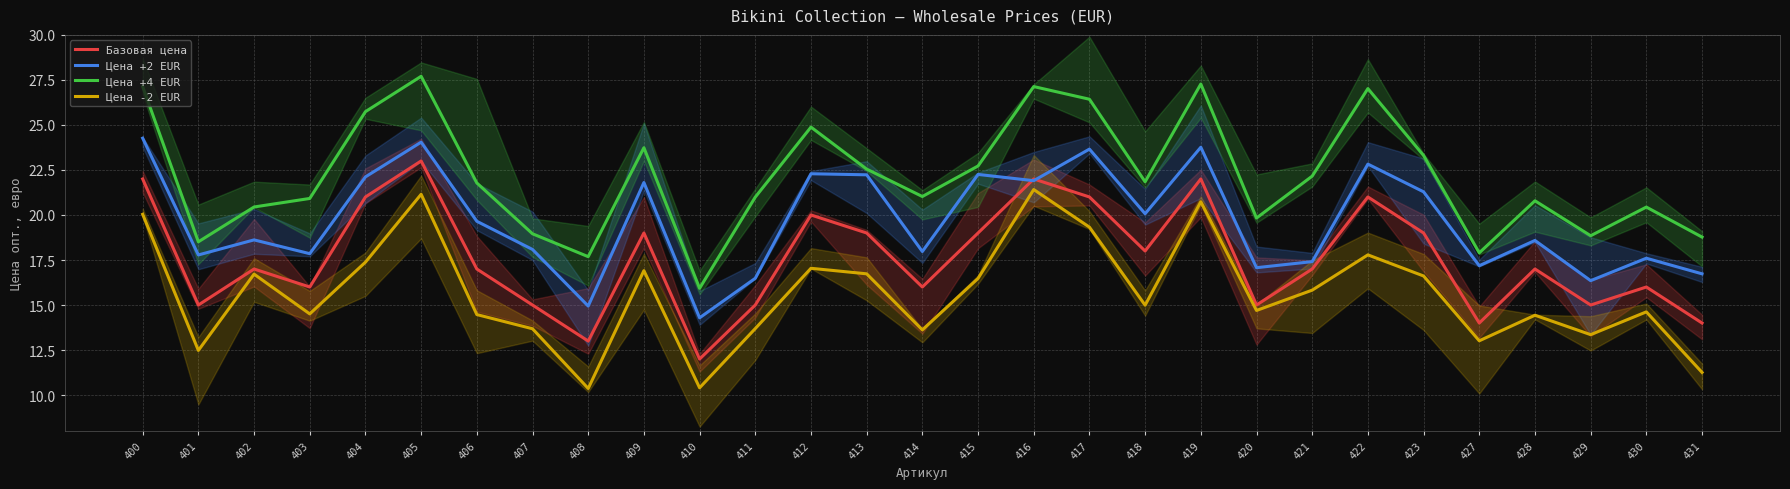

What are all the series names shown in the legend?

Базовая цена, Цена +2 EUR, Цена +4 EUR, Цена -2 EUR